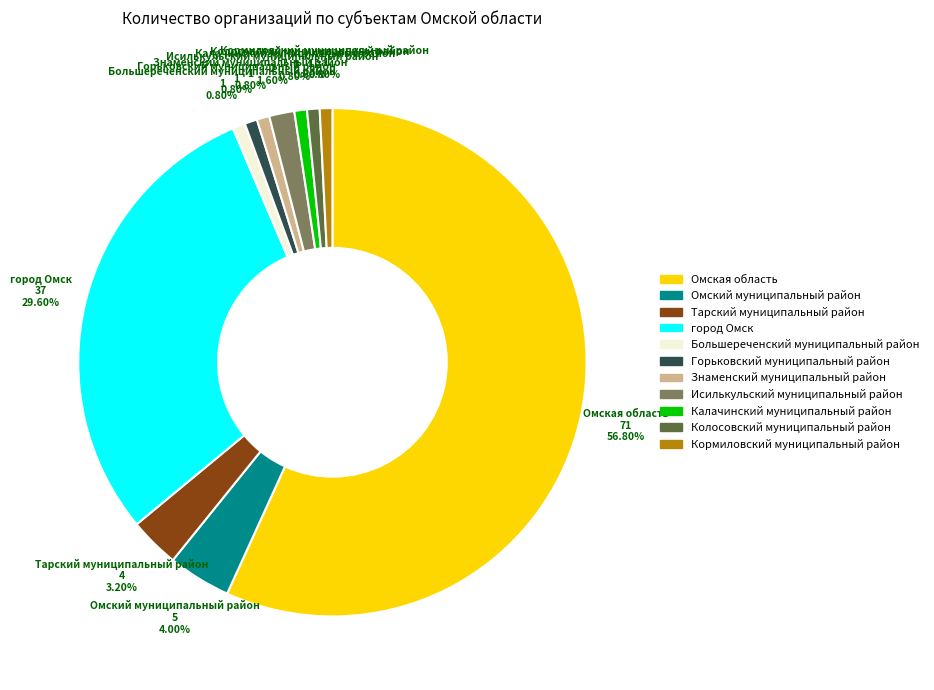

Combined, do Омский муниципальный район and город Омск account for over 50%?

No